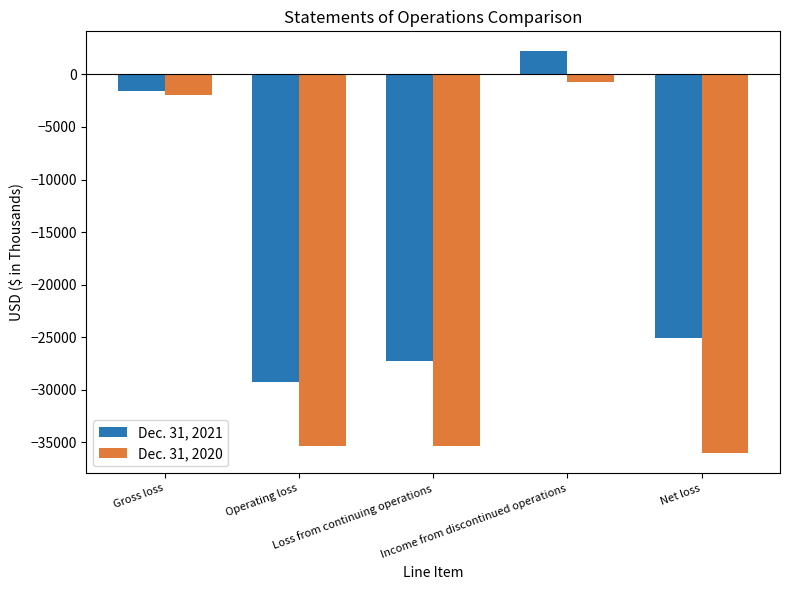

How many data points in Dec. 31, 2020 are less than -35320?

2